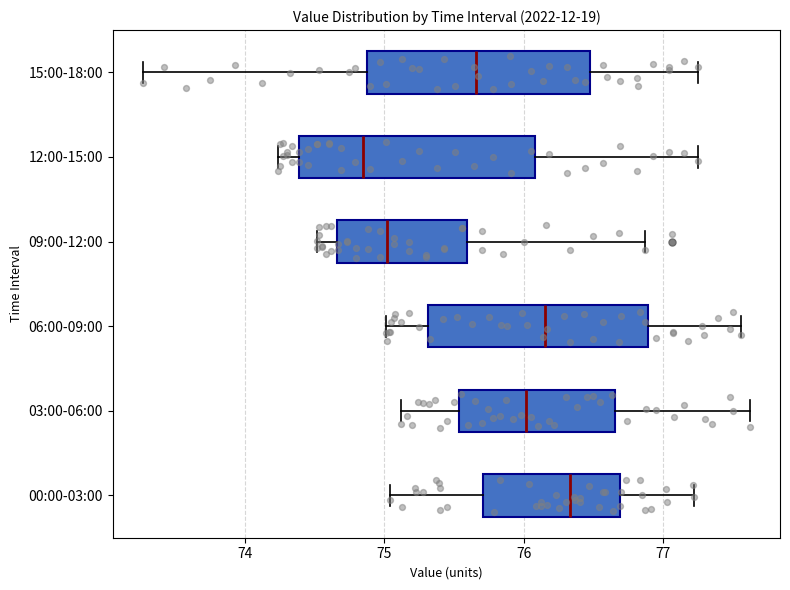

Reading bottom to top, transcribe this box plot: for each box, give where its median line is, the range the box spans, and where its two whiskers end, as read against the x-axis. The values are not printed on the chart, so give them approximately, as read against the axis.

00:00-03:00: median 76.3, box 75.7 to 76.7, whiskers 75.0 to 77.2
03:00-06:00: median 76.0, box 75.5 to 76.7, whiskers 75.1 to 77.6
06:00-09:00: median 76.2, box 75.3 to 76.9, whiskers 75.0 to 77.6
09:00-12:00: median 75.0, box 74.7 to 75.6, whiskers 74.5 to 76.9
12:00-15:00: median 74.8, box 74.4 to 76.1, whiskers 74.2 to 77.3
15:00-18:00: median 75.7, box 74.9 to 76.5, whiskers 73.3 to 77.3